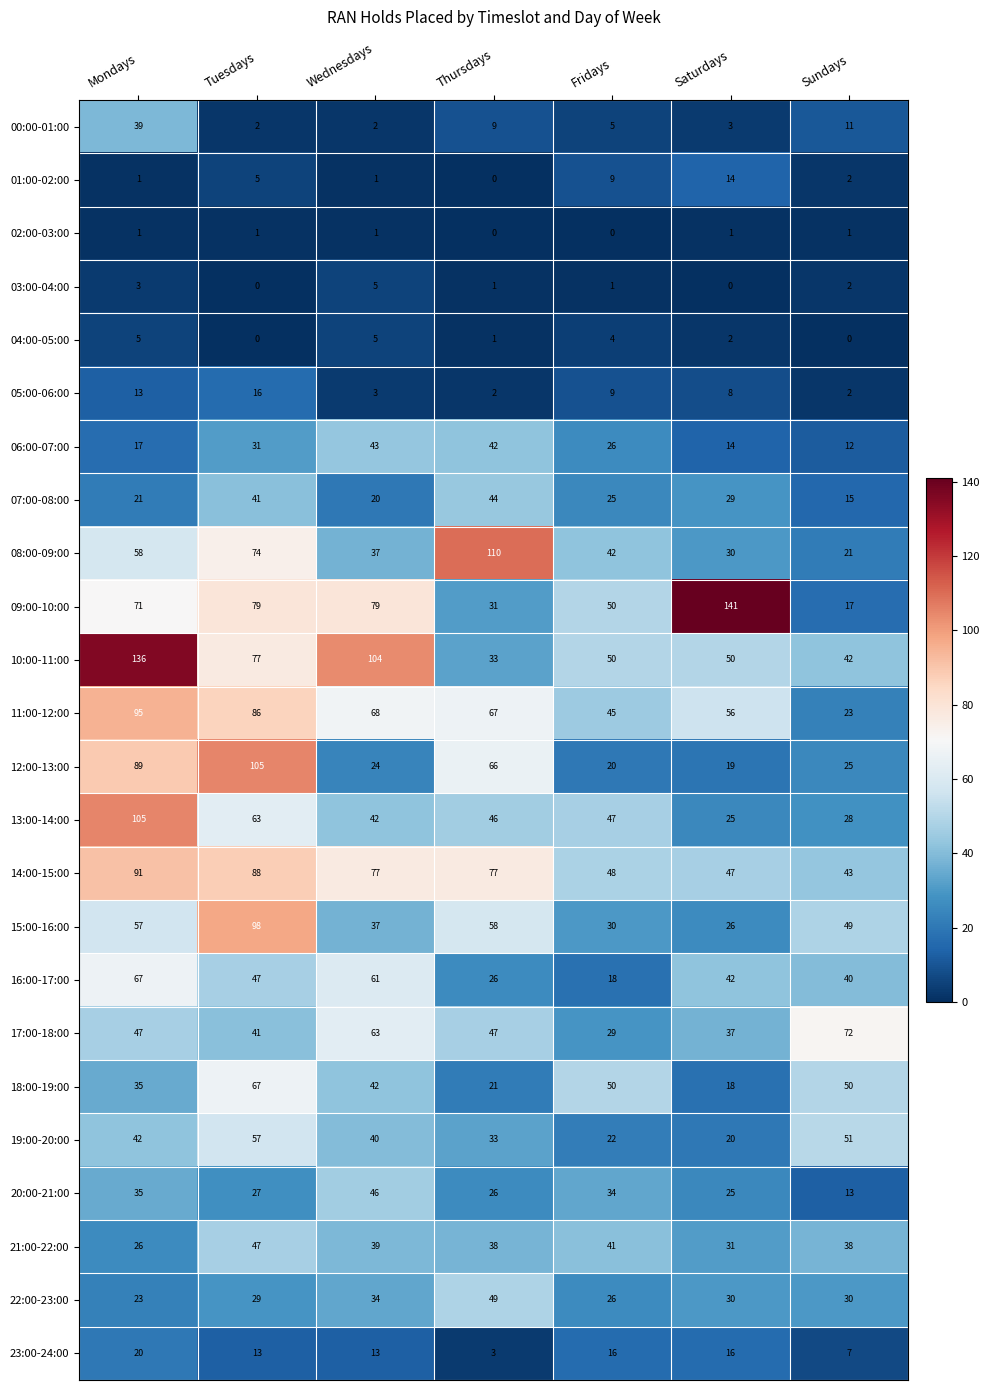

Between Tuesdays and Saturdays, which series saw the biggest shift?

12:00-13:00